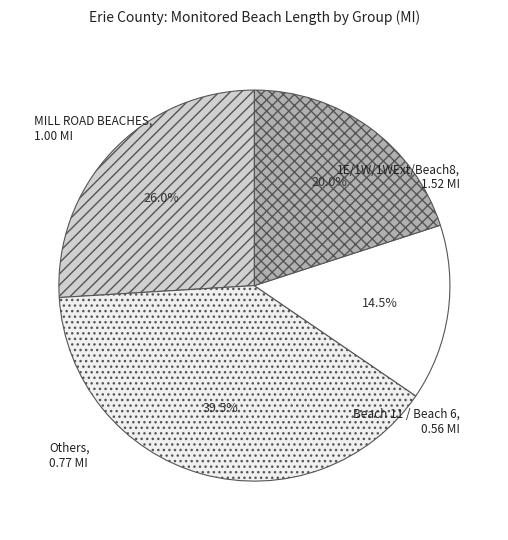

How many segments does this pie chart have?

4